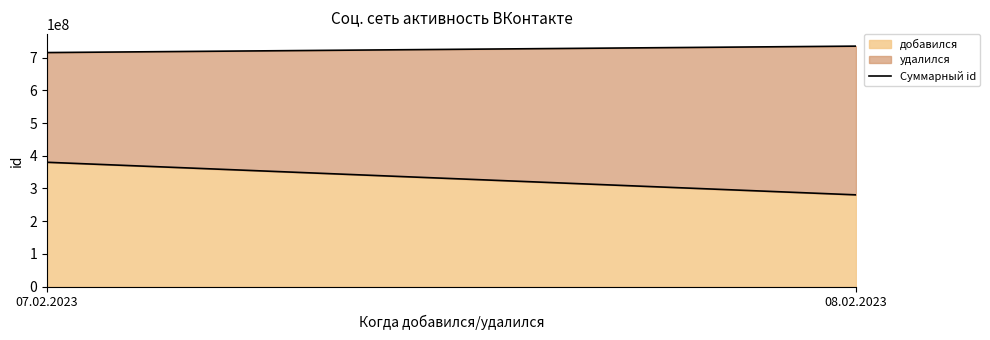

What is the difference between the maximum and minimum values?

19689266